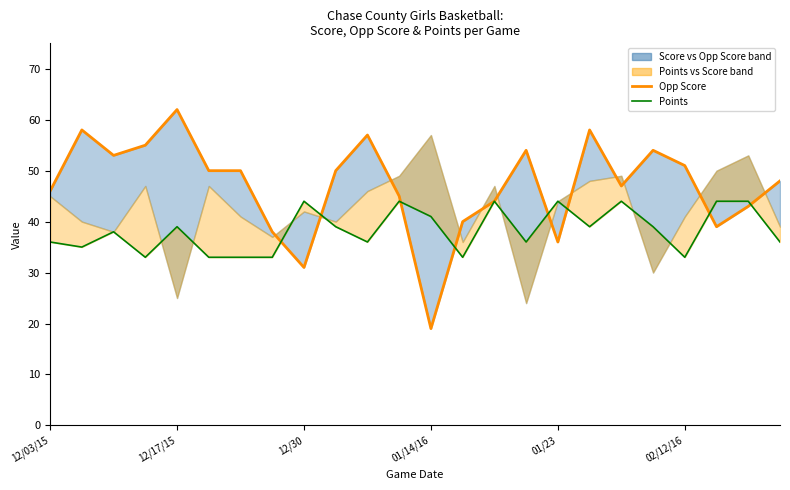

After their last crossing, which series has the higher values: Opp Score line or Points?

Opp Score line